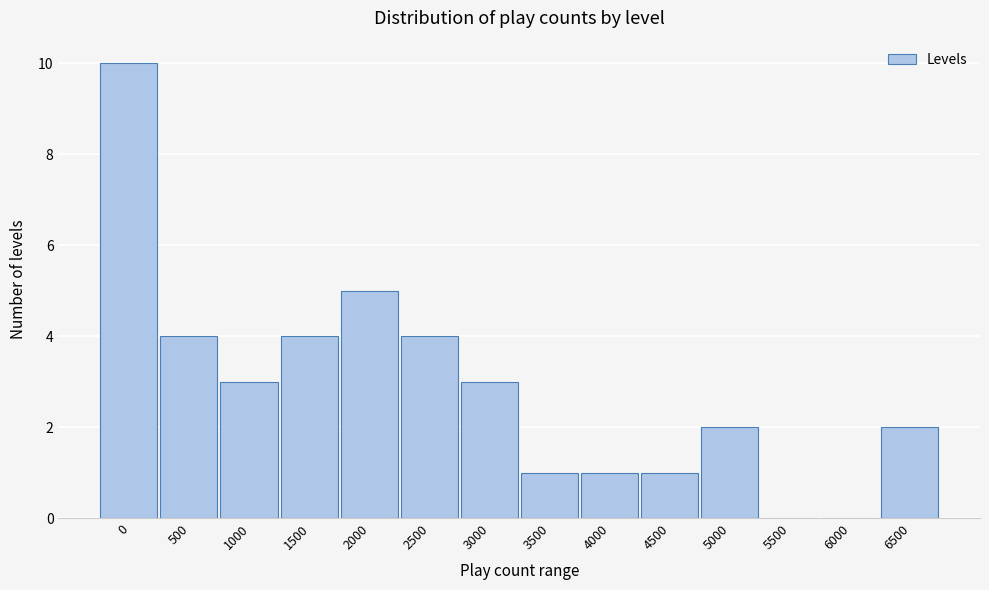

Reading left to right, transcribe all the data shown in this chart.

0=10	500=4	1000=3	1500=4	2000=5	2500=4	3000=3	3500=1	4000=1	4500=1	5000=2	5500=0	6000=0	6500=2